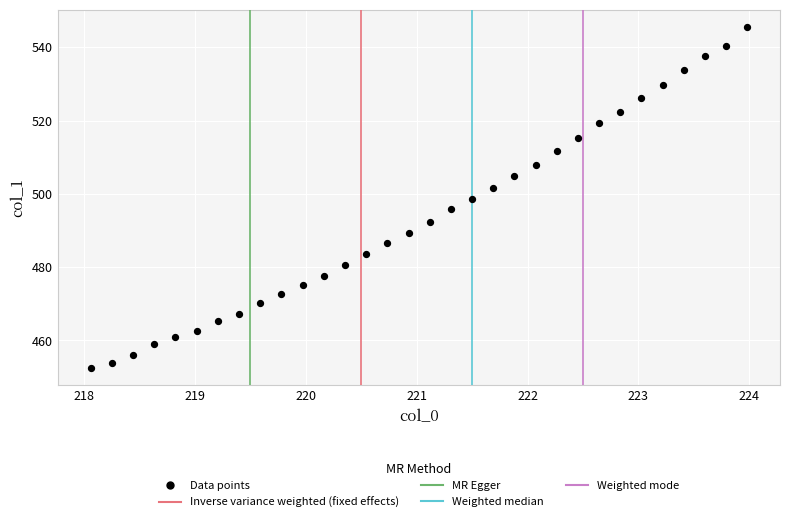

What is the range of X values (max minus min)?

5.9